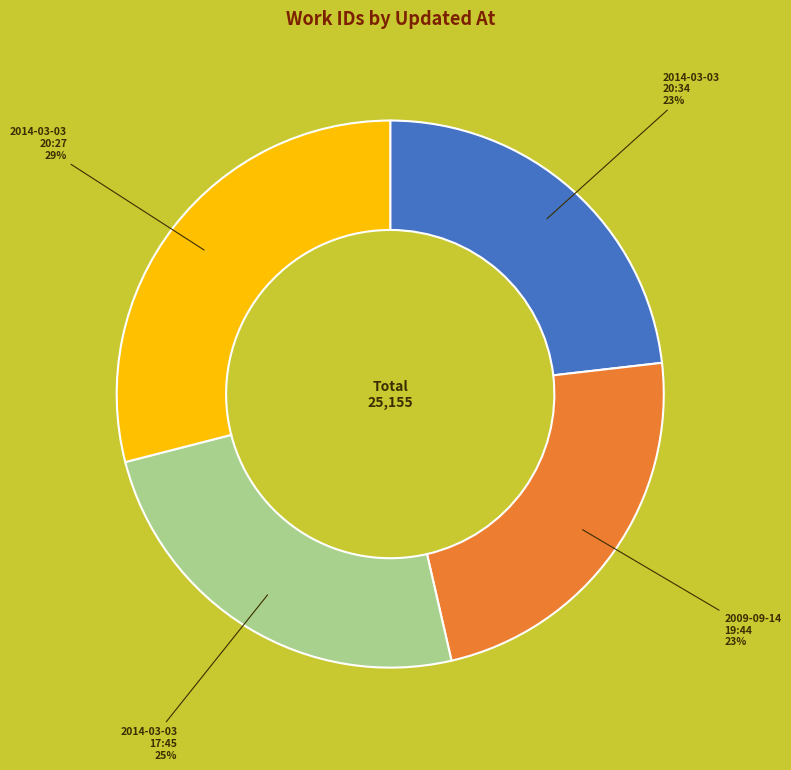

Is it true that 2014-03-03 17:45 is 11% of the pie?

False